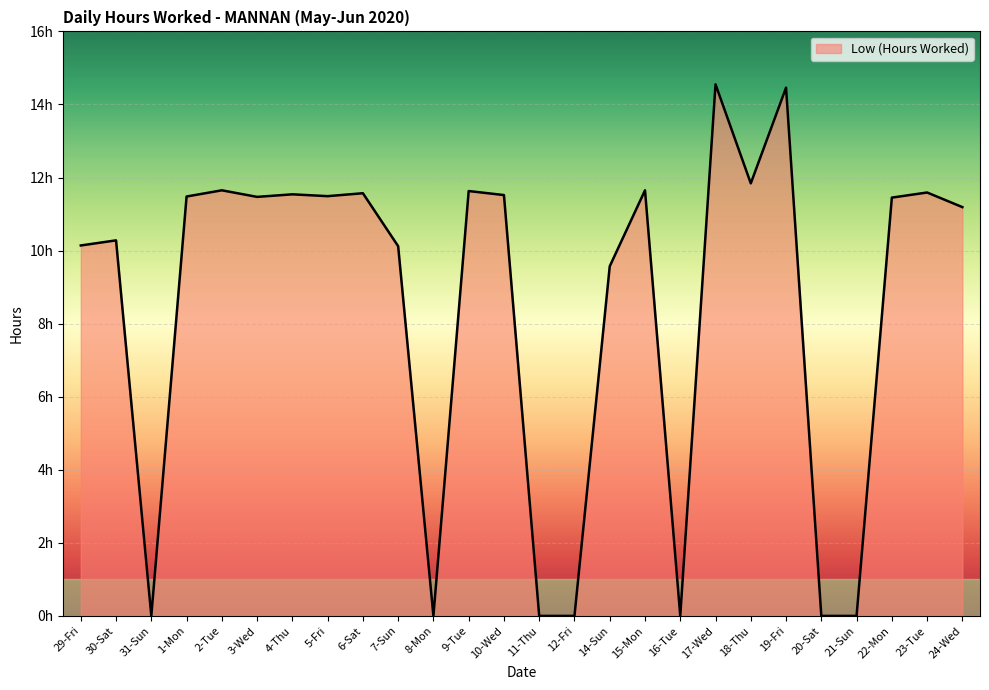

Is this an area chart (filled region under the line)?

Yes